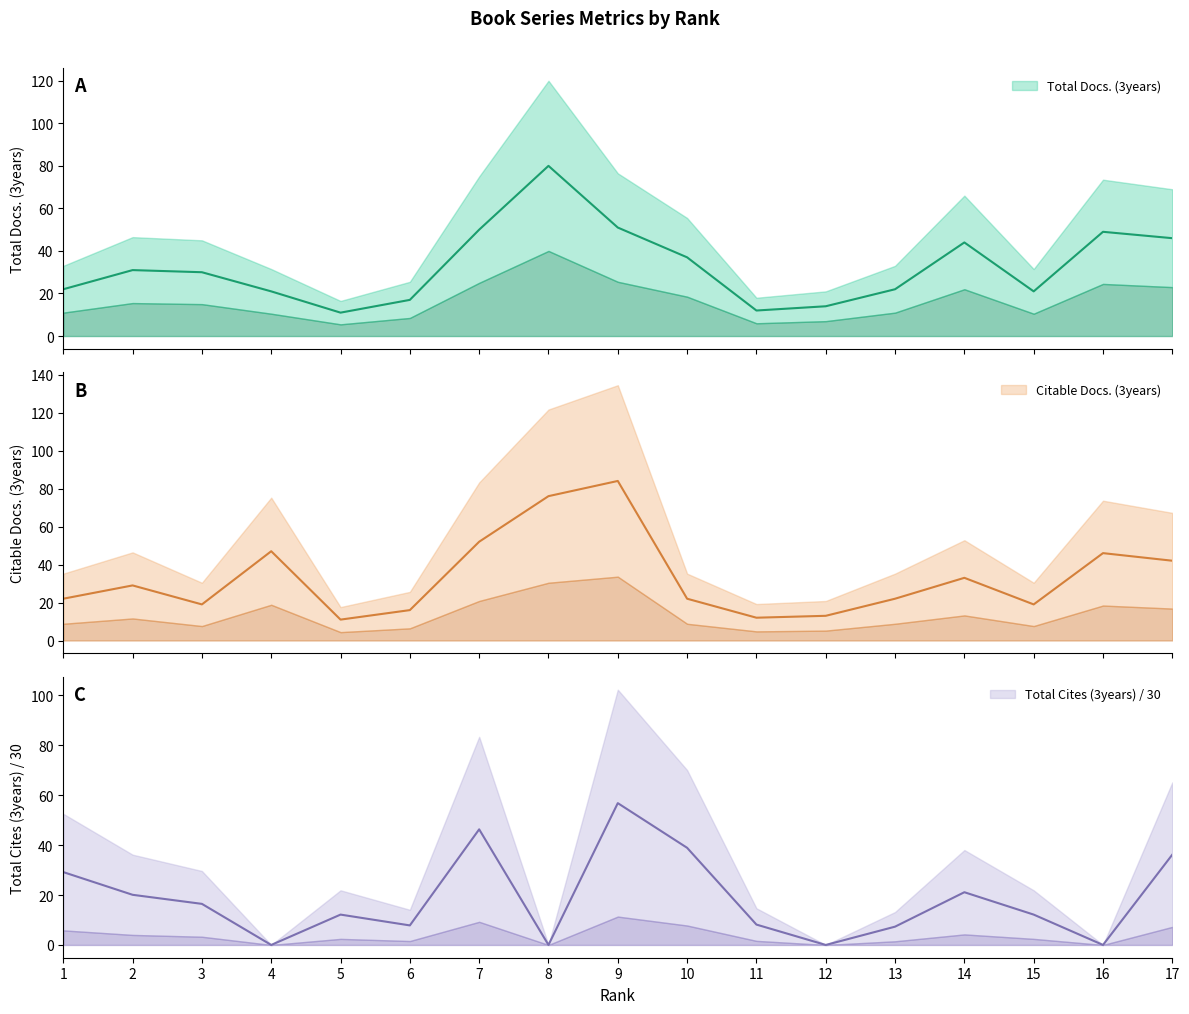

How many positive values does the Total Cites (3years) series have?

13